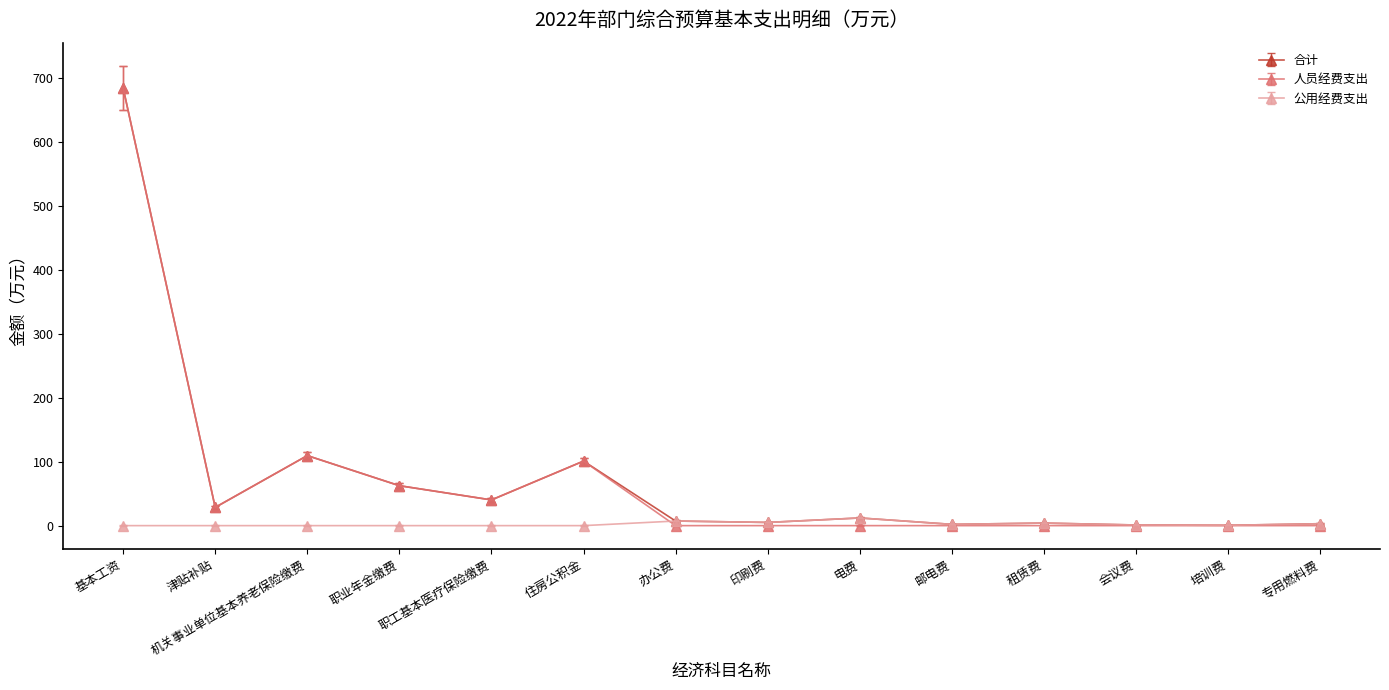

At which category is the sum across all series the highest?

基本工资